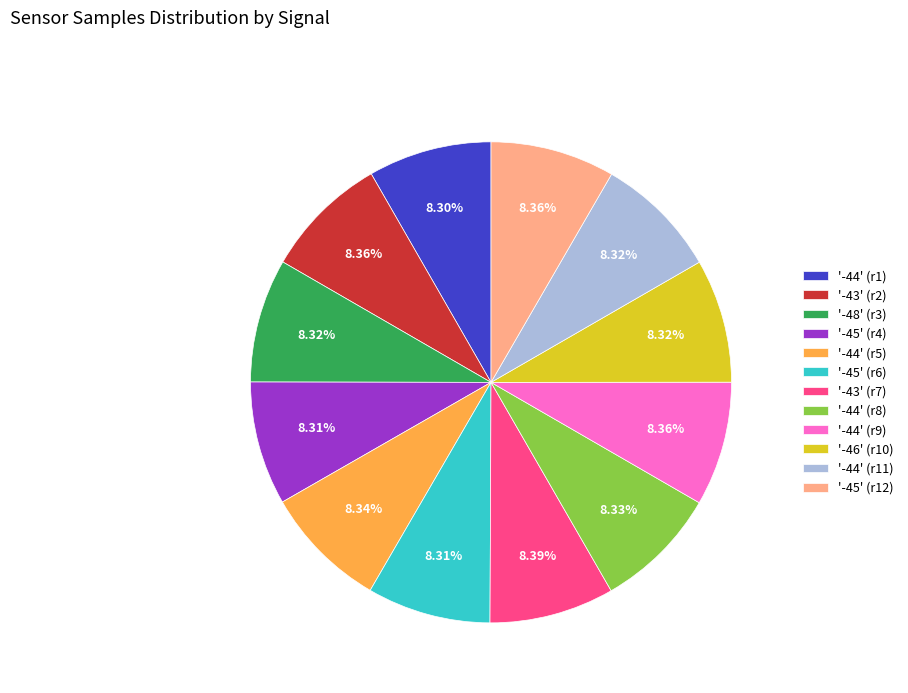

Does any single category account for the majority?

No